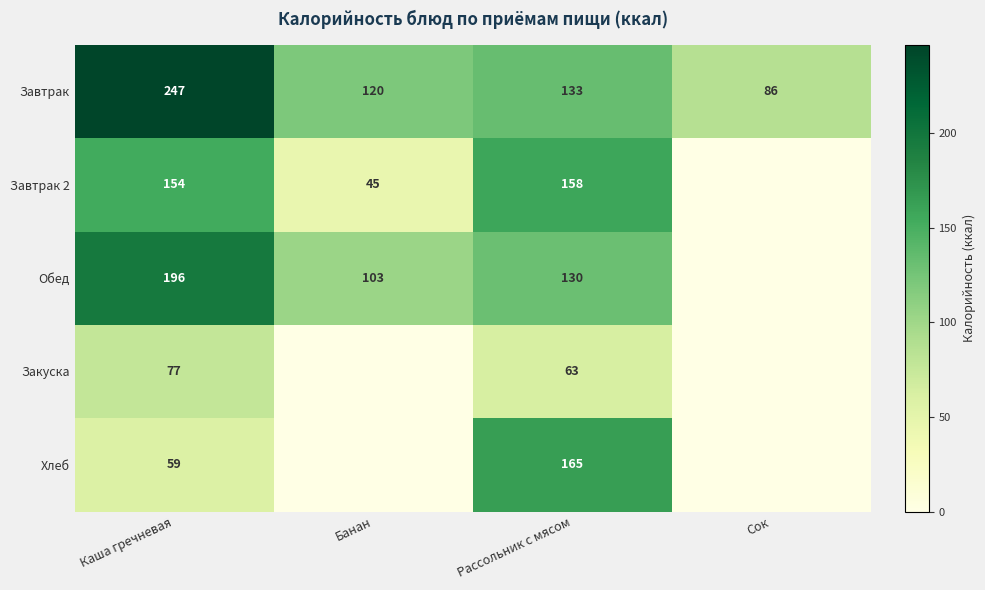

The Завтрак series shows 120 at Банан. True or false?

True